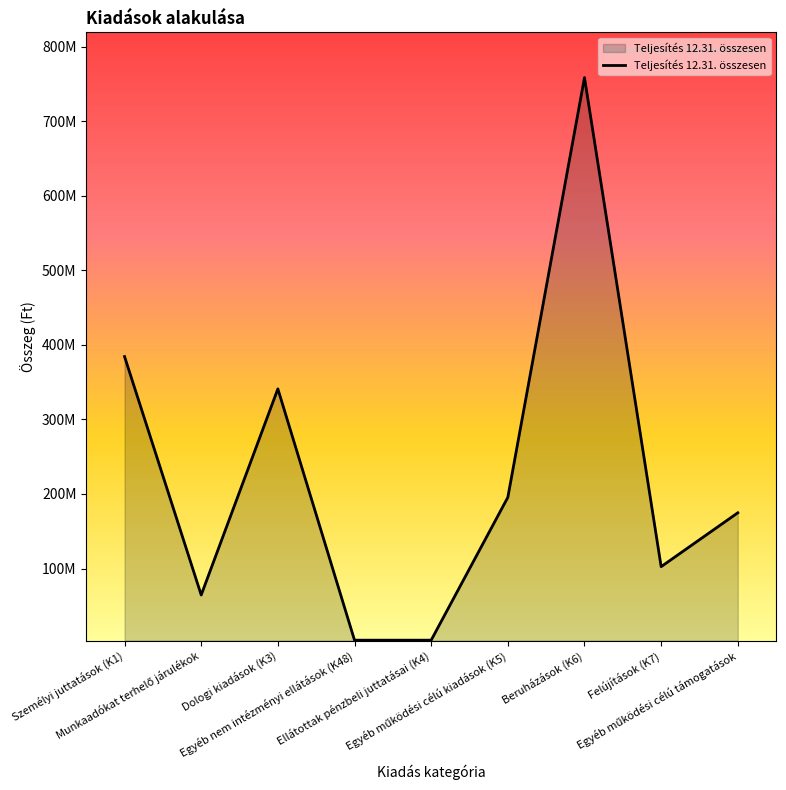

What is the sum of the values at Személyi juttatások (K1) and Egyéb működési célú támogatások?

559120819